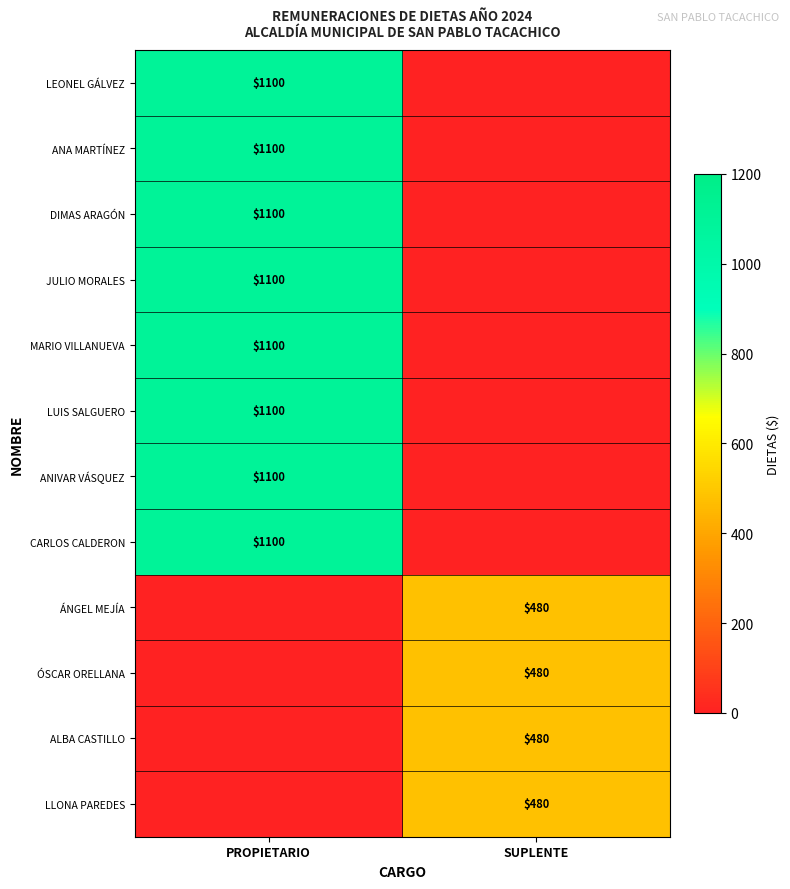

Is the value of ÓSCAR ORELLANA at SUPLENTE greater than the value of DIMAS ARAGÓN at PROPIETARIO?

No